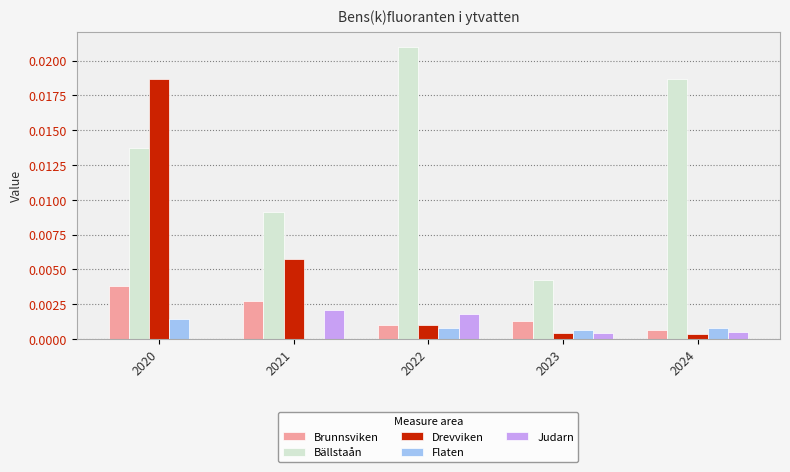

List the labels in order of Bällstaån value, largest first.

2022, 2024, 2020, 2021, 2023